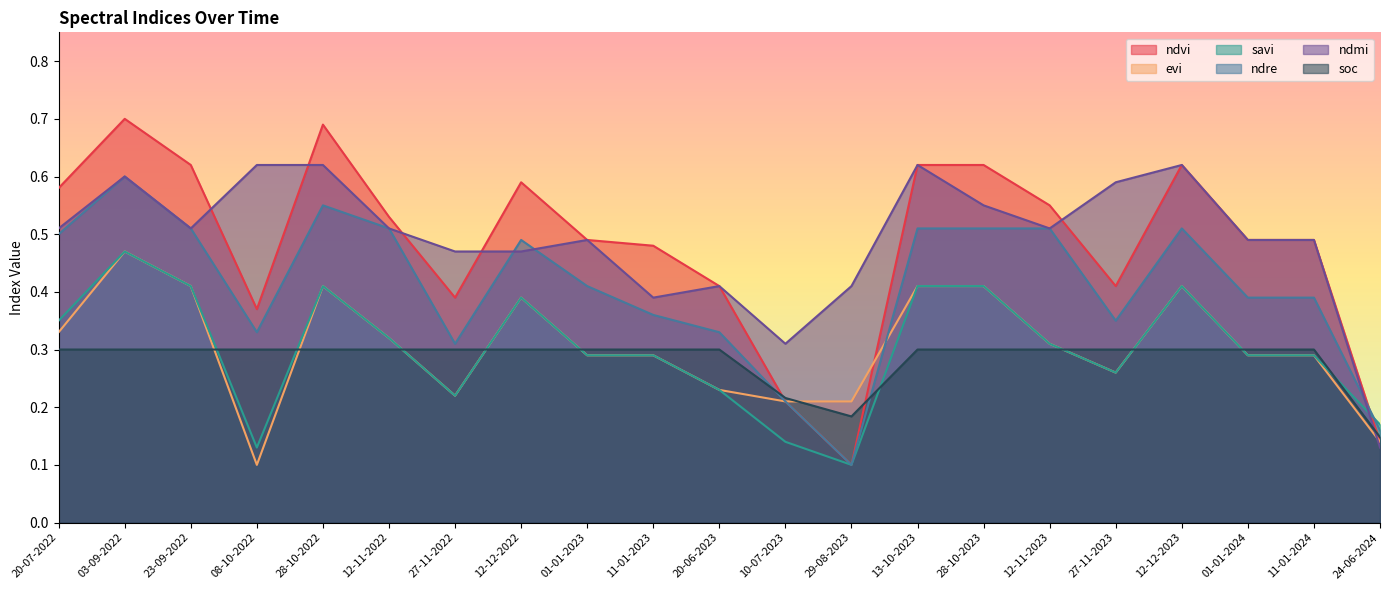

Between which two adjacent categories do ndmi and savi first intersect?

11-01-2024 and 24-06-2024